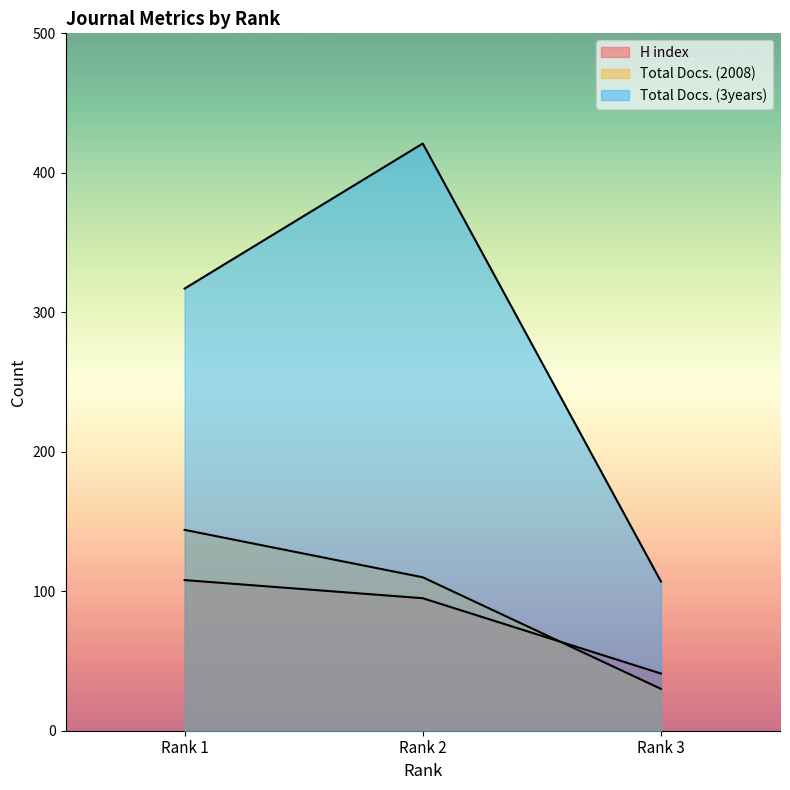

Which series has the widest spread of values?

Total Docs. (3years)